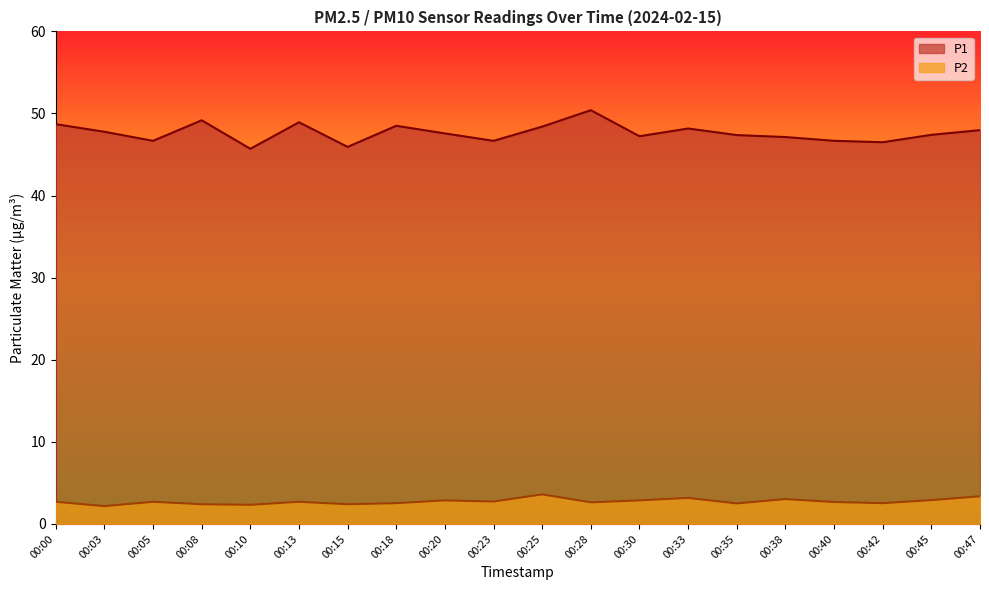

Read the P1 value at 00:35.

47.4